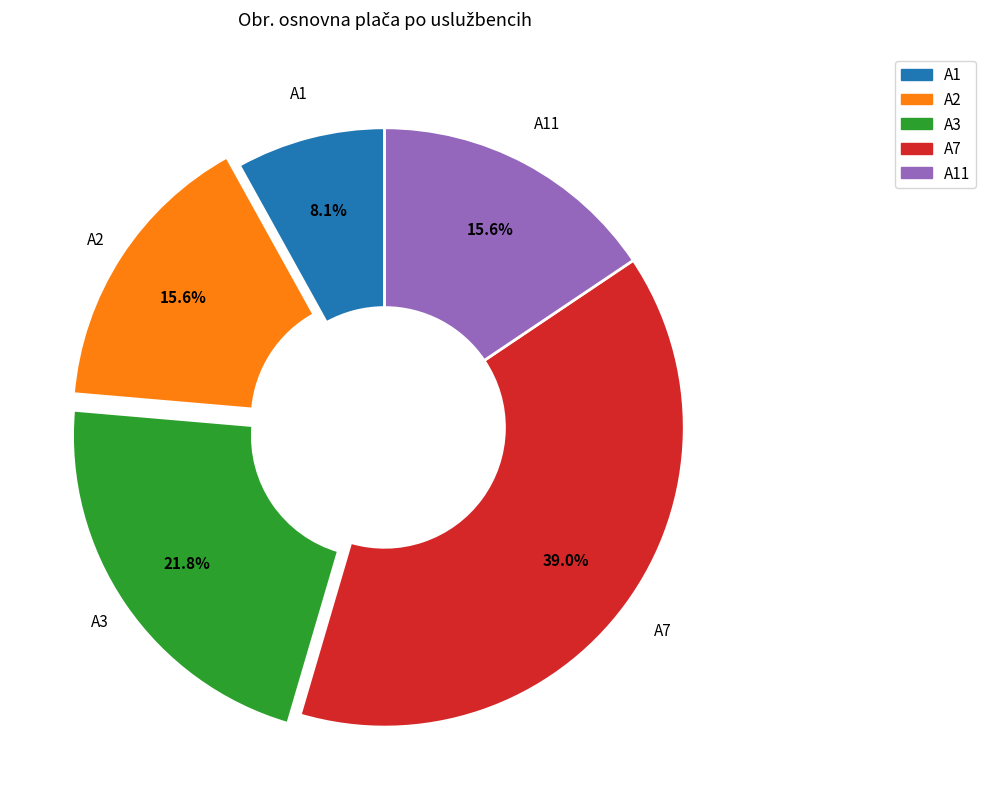

How many slices are in this pie chart?

5